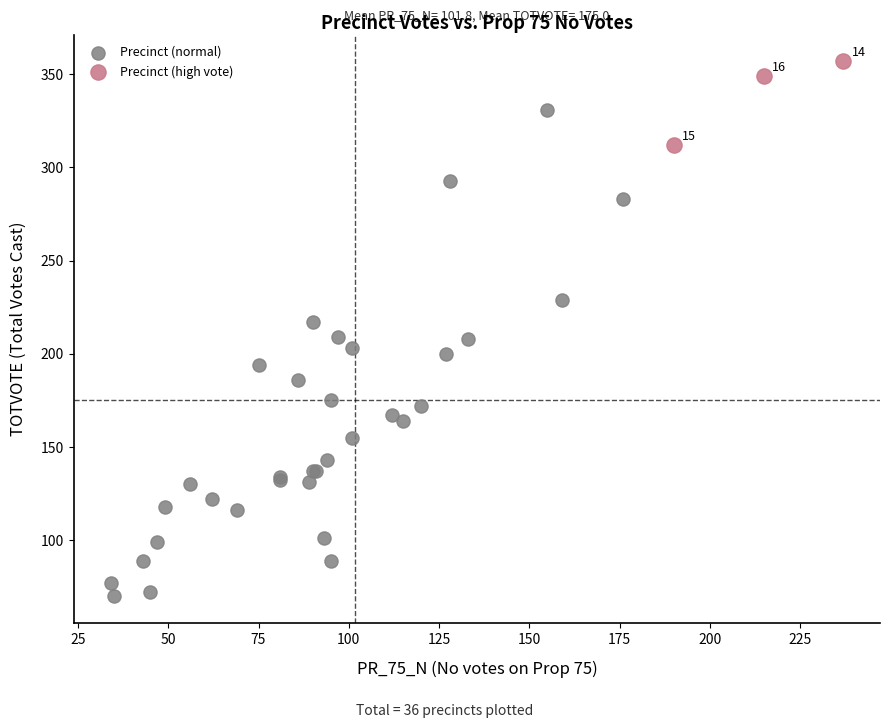

Which series has the largest Y range (max minus min)?

Precinct (normal)